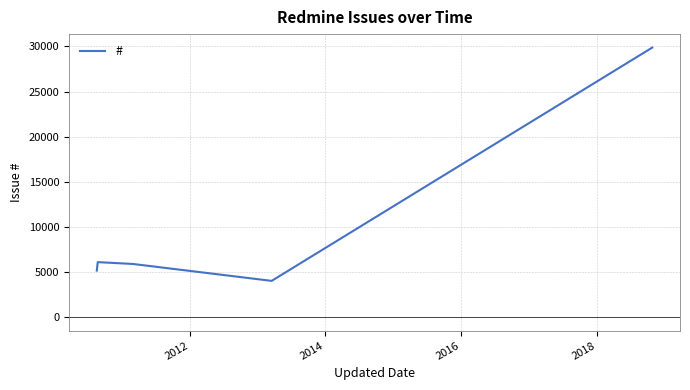

How many series are shown in this chart?

1